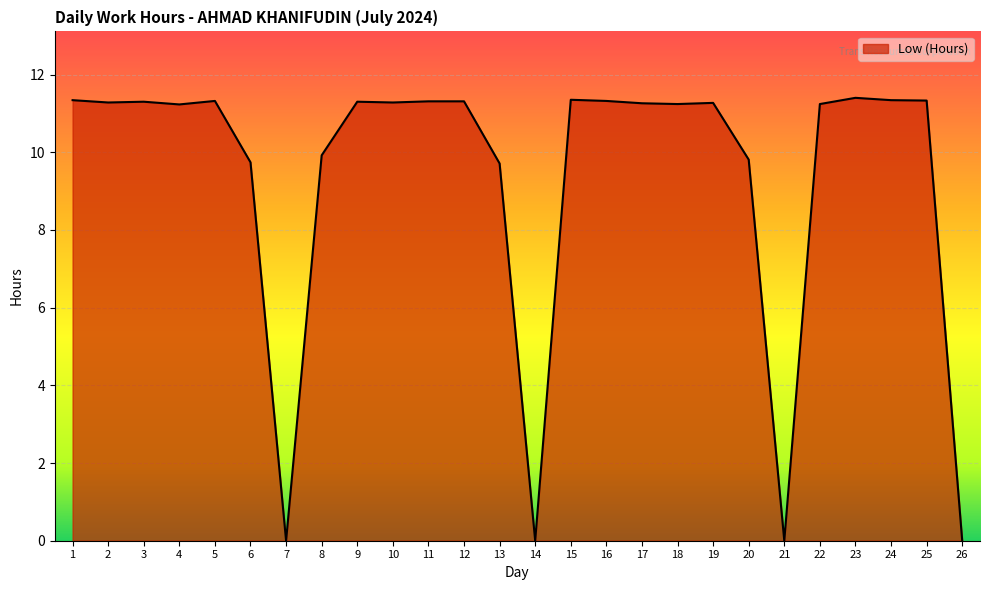

True or false: the data shows 11.3 at 12.

True